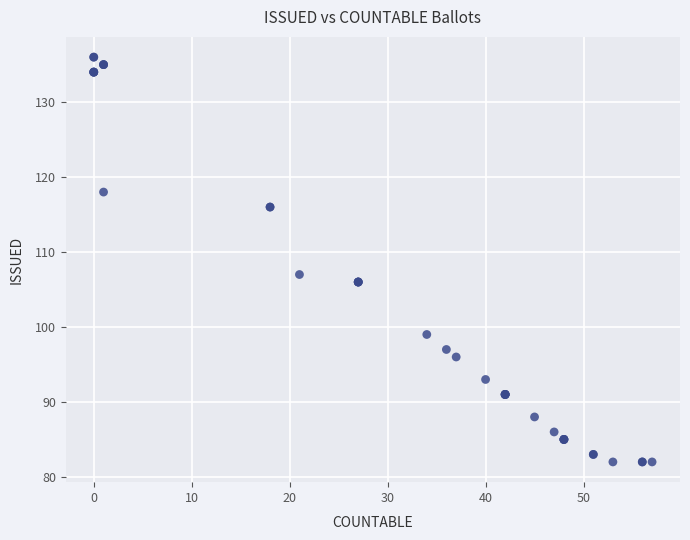

What Y value in the scatter plot is closest to 109?

107